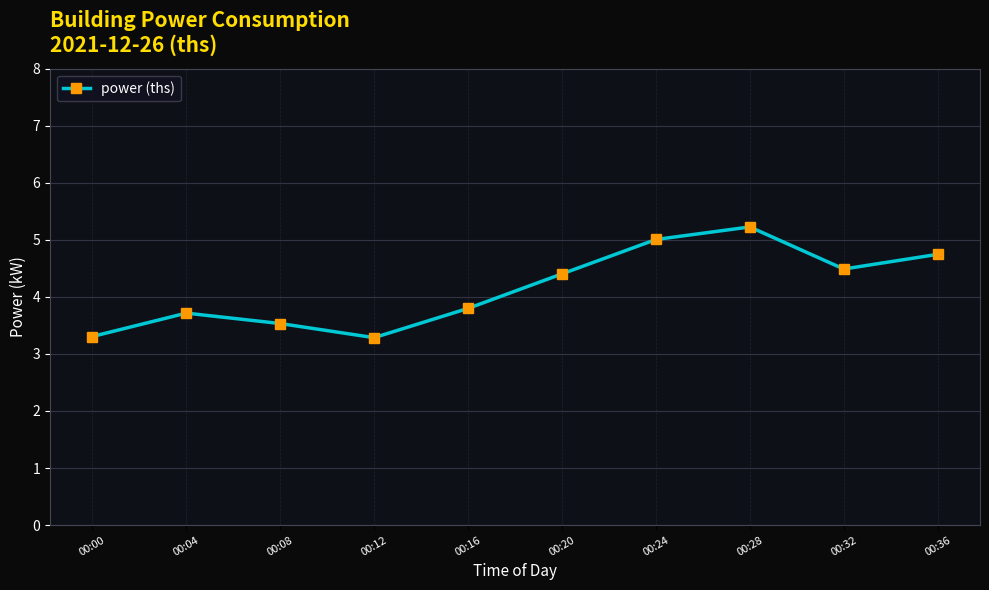

How many data points does each series have?

10